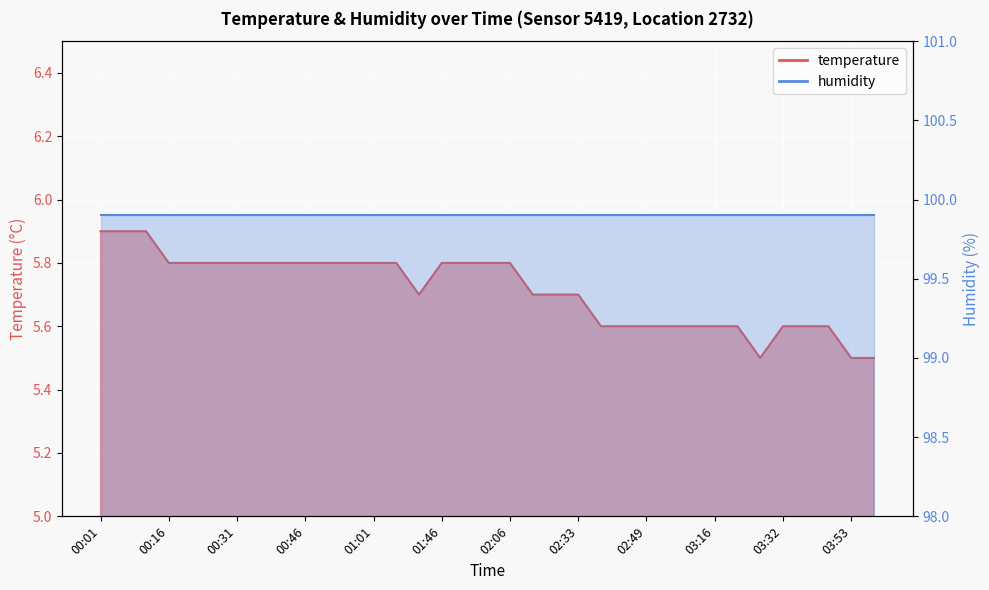

What is the maximum value shown in the chart?

5.9